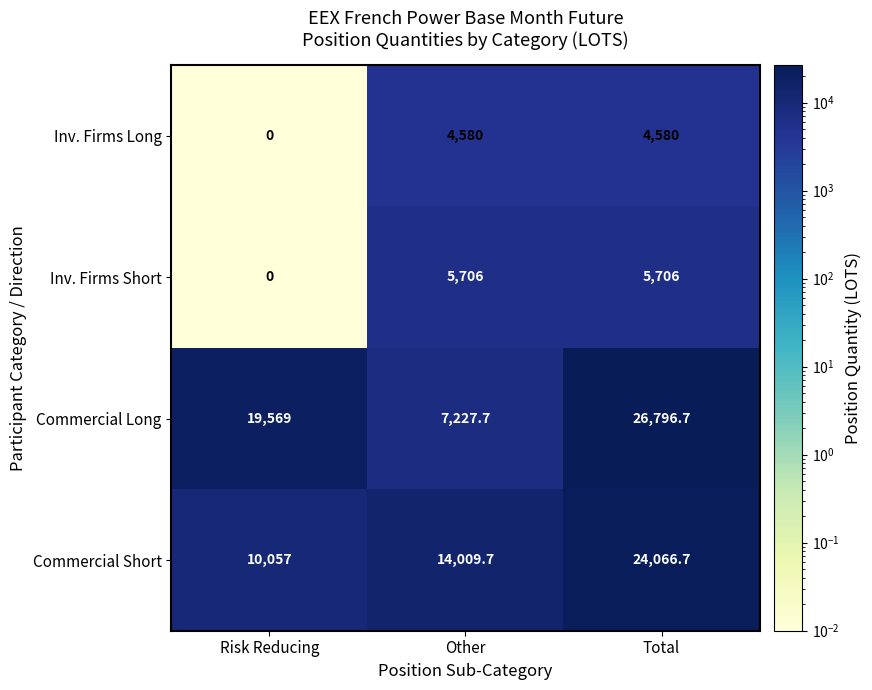

What is the spread (max minus min) of values at Other?

9429.7